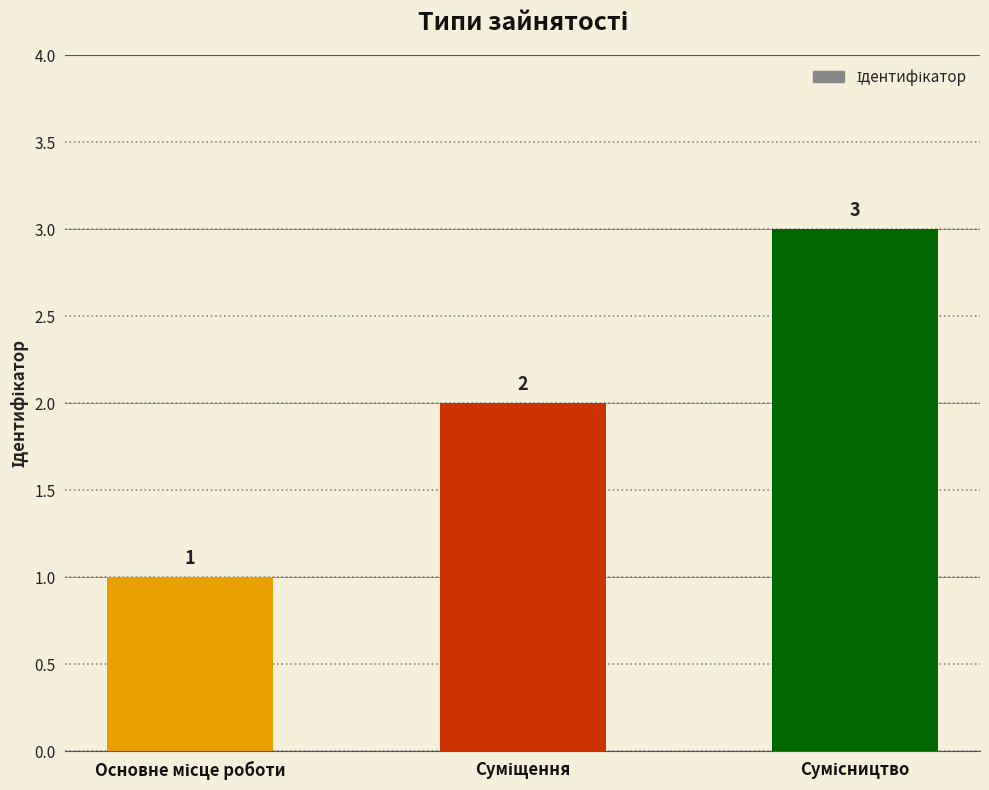

What is the value of the 3rd bar from the left?

3